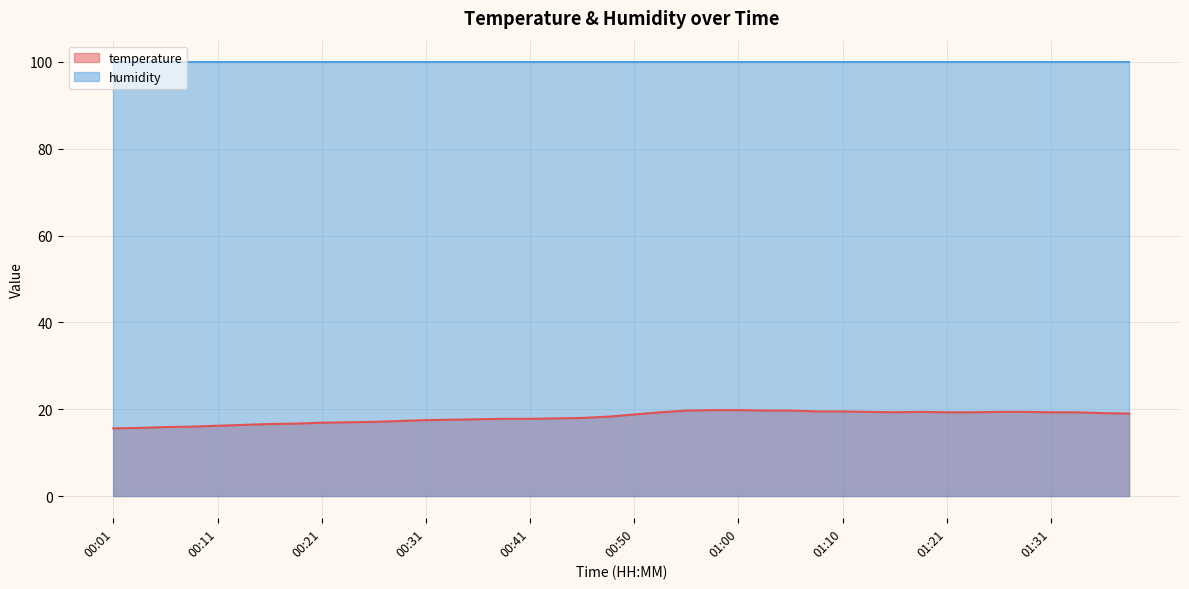

List the labels in order of value, smallest first.

00:01, 00:04, 00:06, 00:08, 00:11, 00:13, 00:16, 00:18, 00:21, 00:23, 00:26, 00:28, 00:31, 00:33, 00:36, 00:38, 00:41, 00:43, 00:45, 00:48, 00:50, 01:39, 01:36, 00:53, 01:16, 01:21, 01:23, 01:31, 01:33, 01:13, 01:18, 01:26, 01:28, 01:08, 01:10, 00:55, 01:03, 01:05, 00:58, 01:00